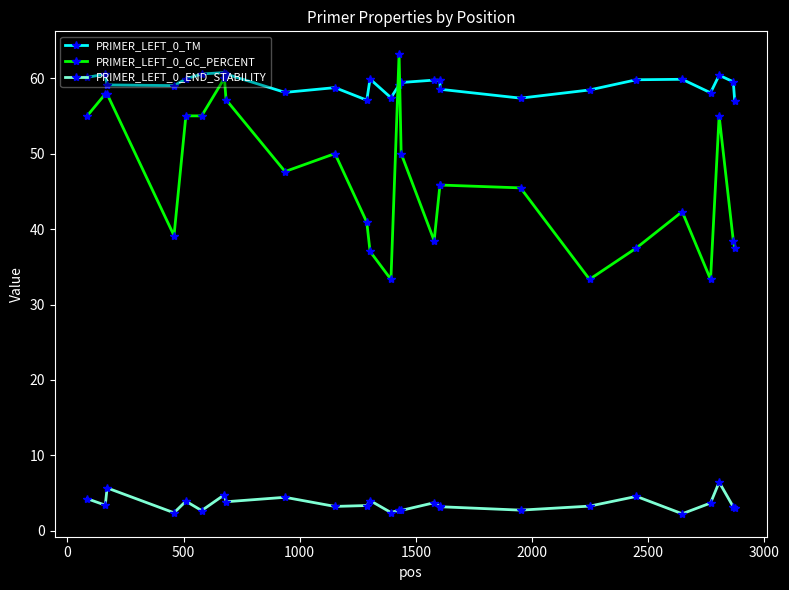

Which series has the largest total across all categories?

PRIMER_LEFT_0_TM